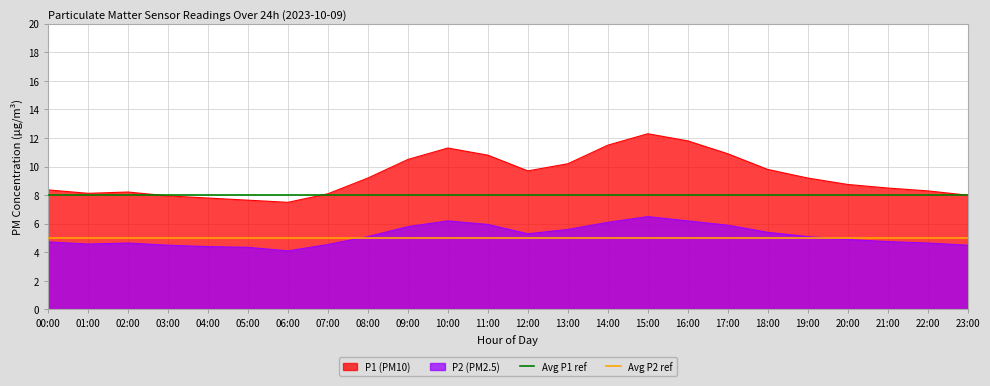

How many lines are shown in the chart?

2